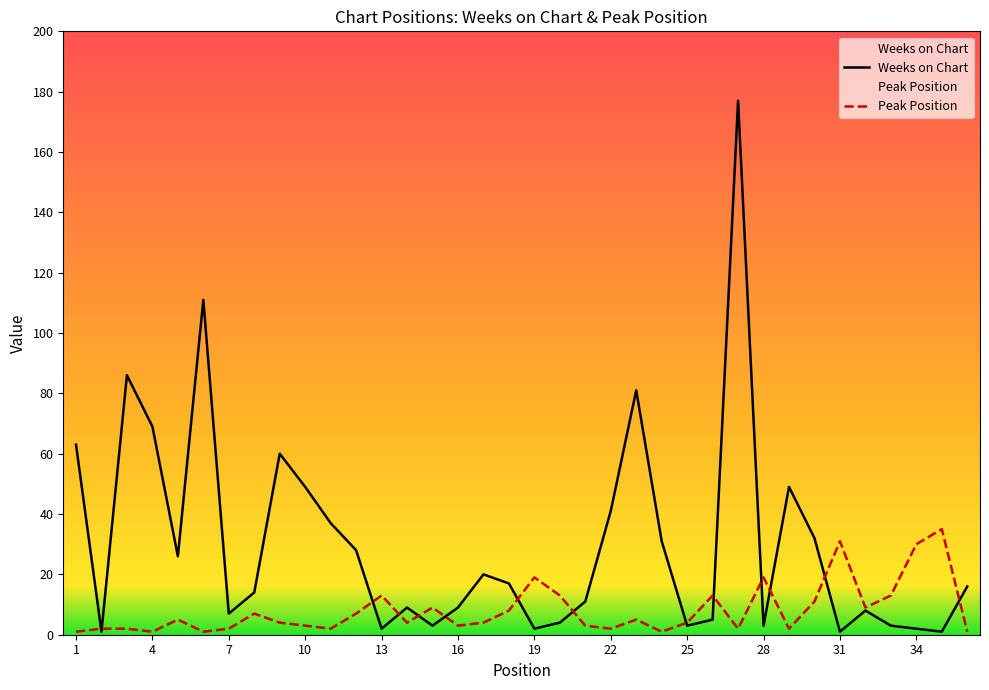

Is the value of Weeks on Chart at 15 greater than the value of Peak Position at 26?

No